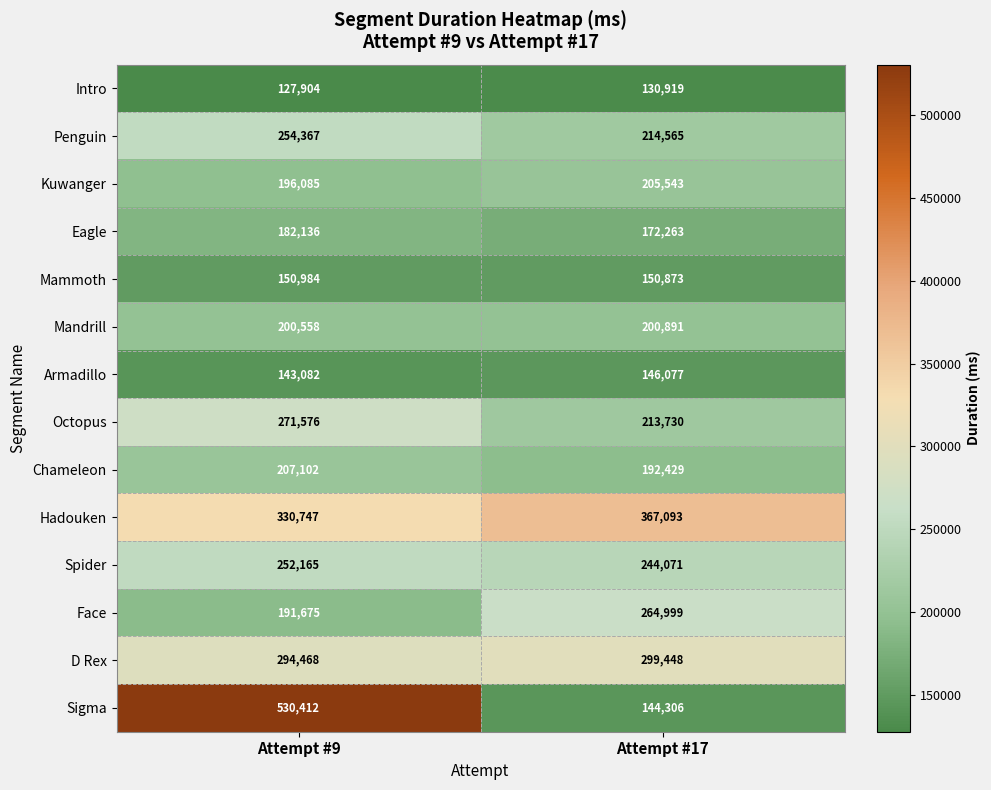

Is it true that Mandrill equals 324138 at Attempt #17?

False